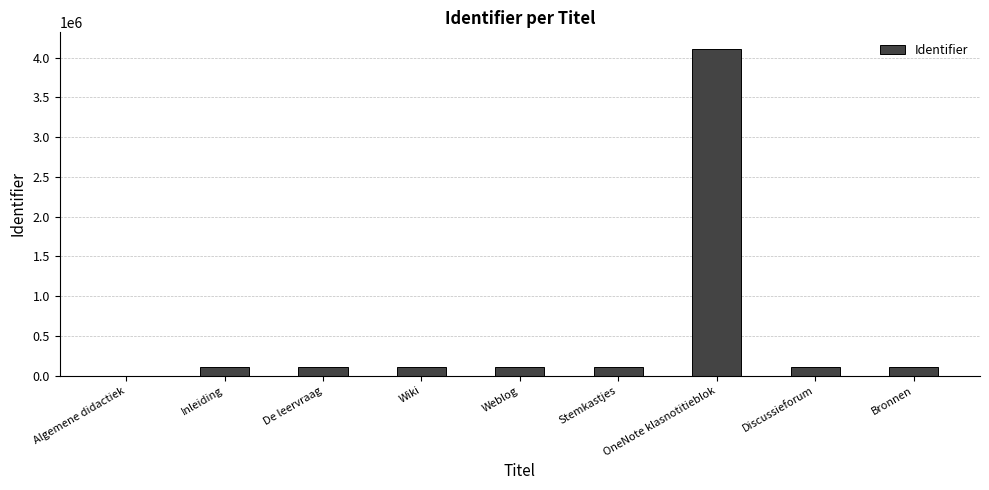

How many data points does each series have?

9